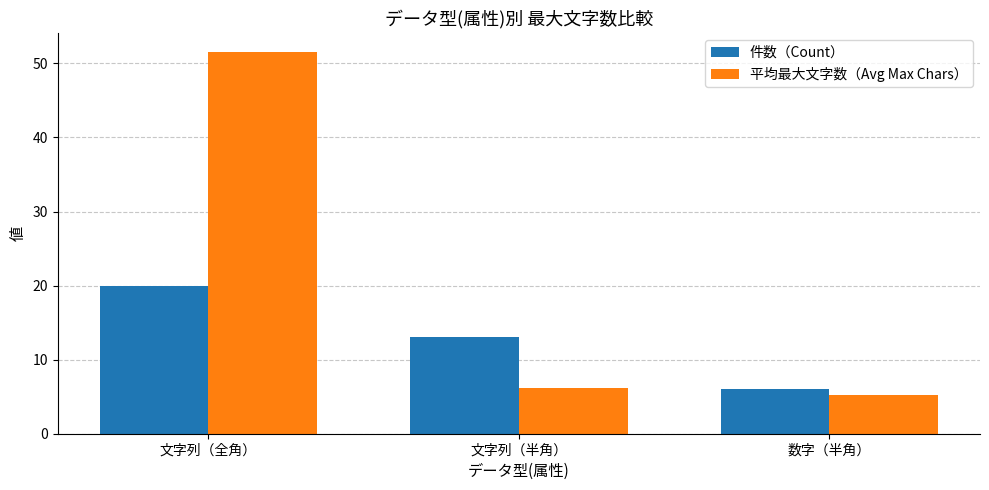

Is it true that 件数（Count） equals 2.6 at 数字（半角）?

False